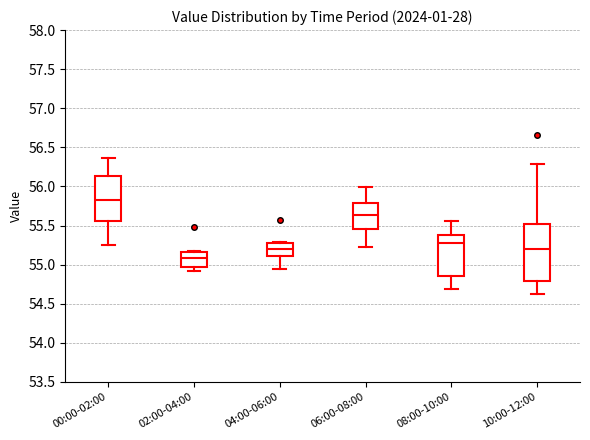

Which box has the lowest median line?

02:00-04:00